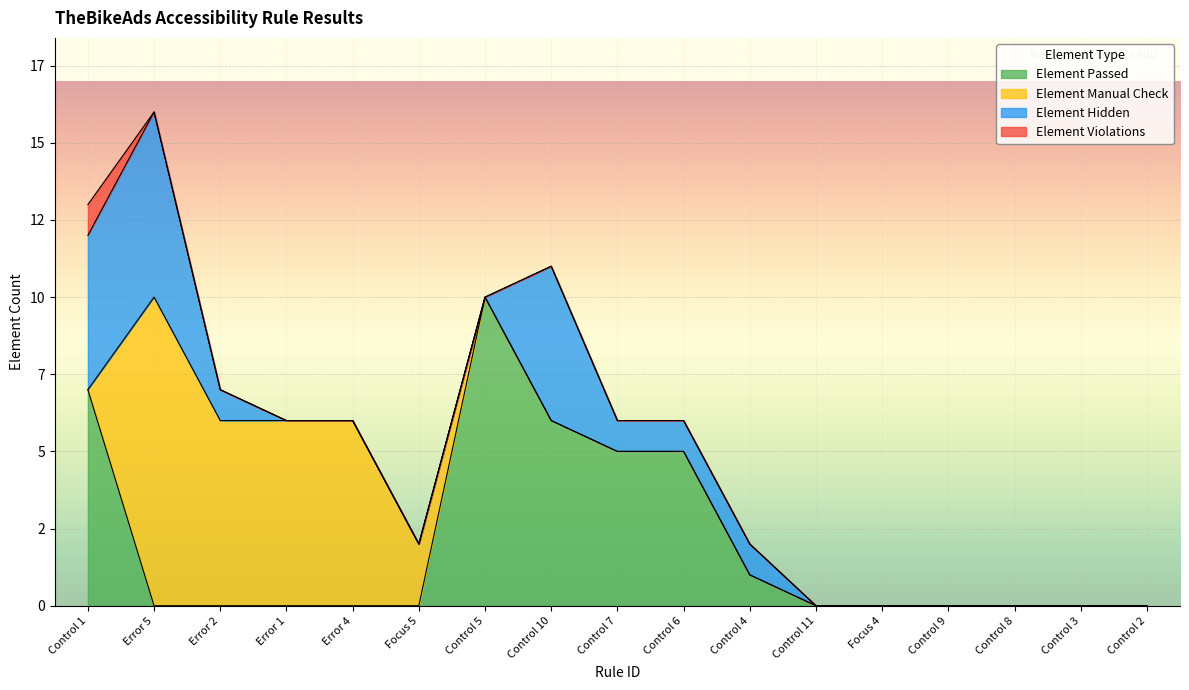

How many categories are shown in the chart?

17